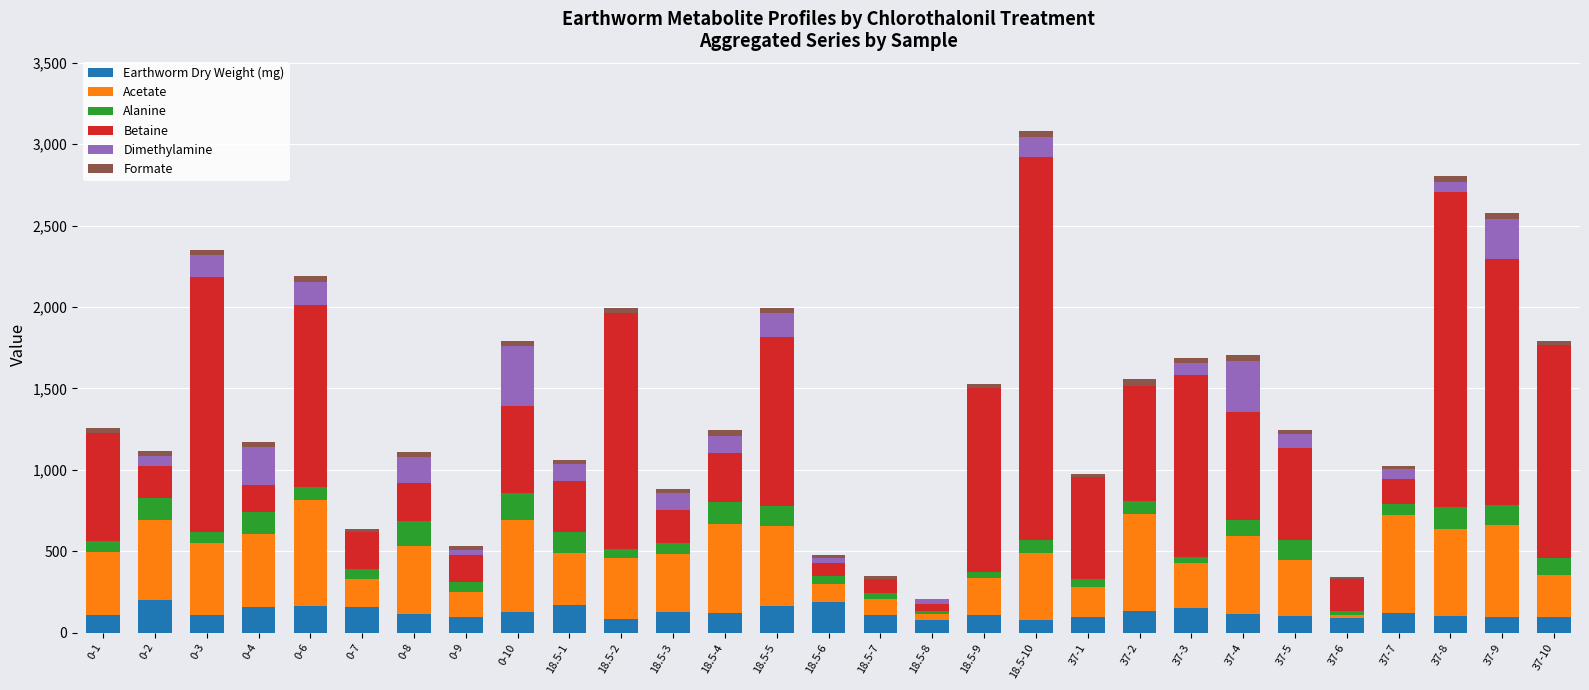

The value of Earthworm Dry Weight (mg) at 18.5-4 is 123.9. True or false?

True